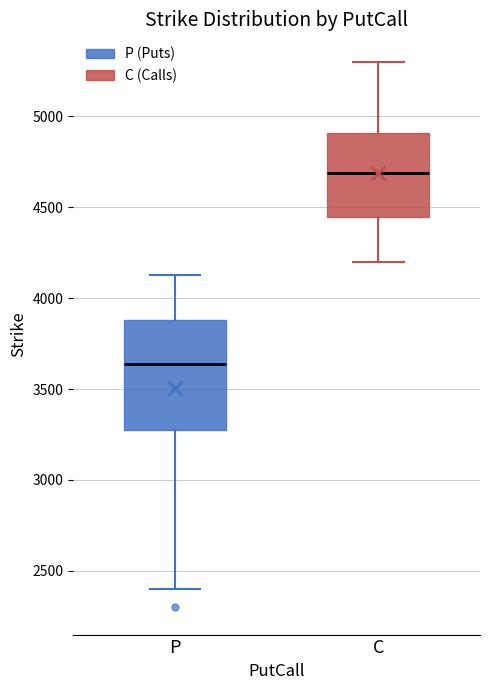

Where does the lower whisker of the box for P end on the y-axis? The values are not printed on the chart, so give them approximately, as read against the axis.

2400